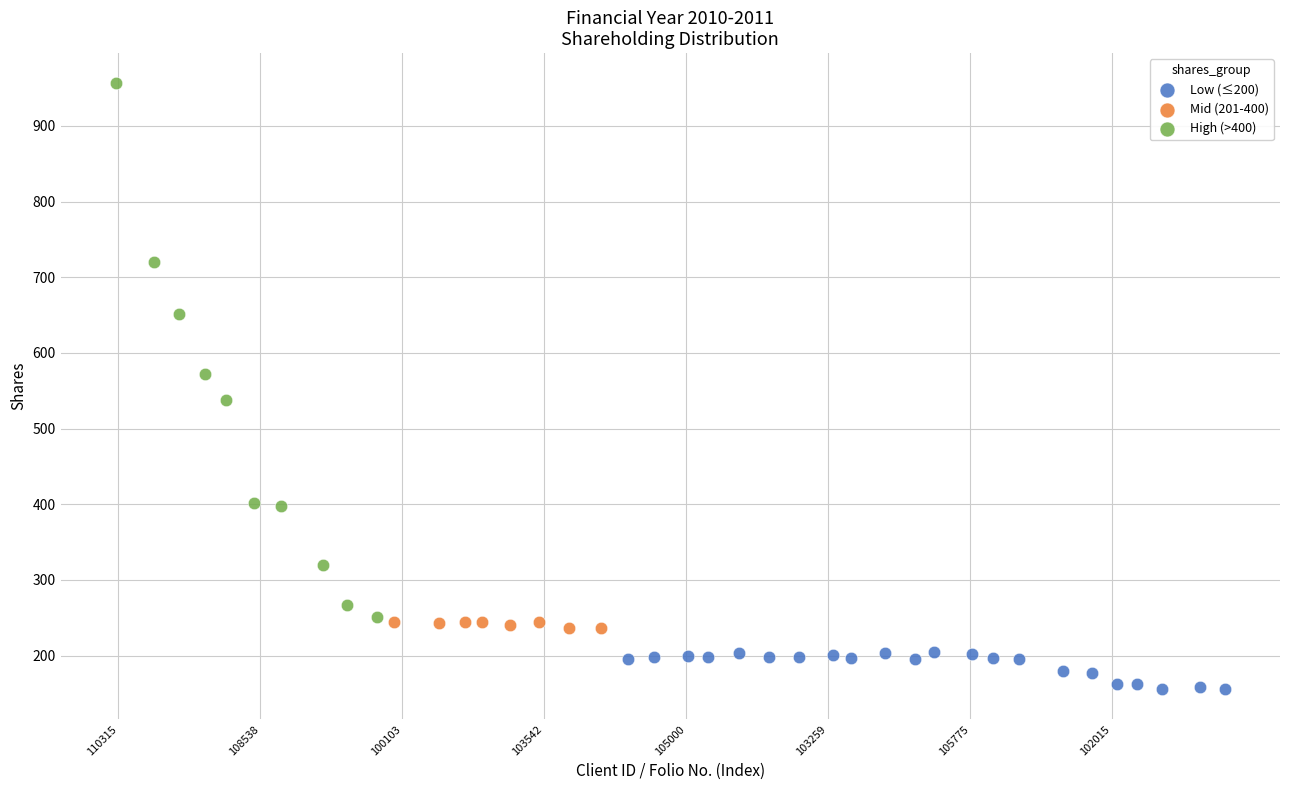

Which series contains the lowest Y value?

Low (≤200)